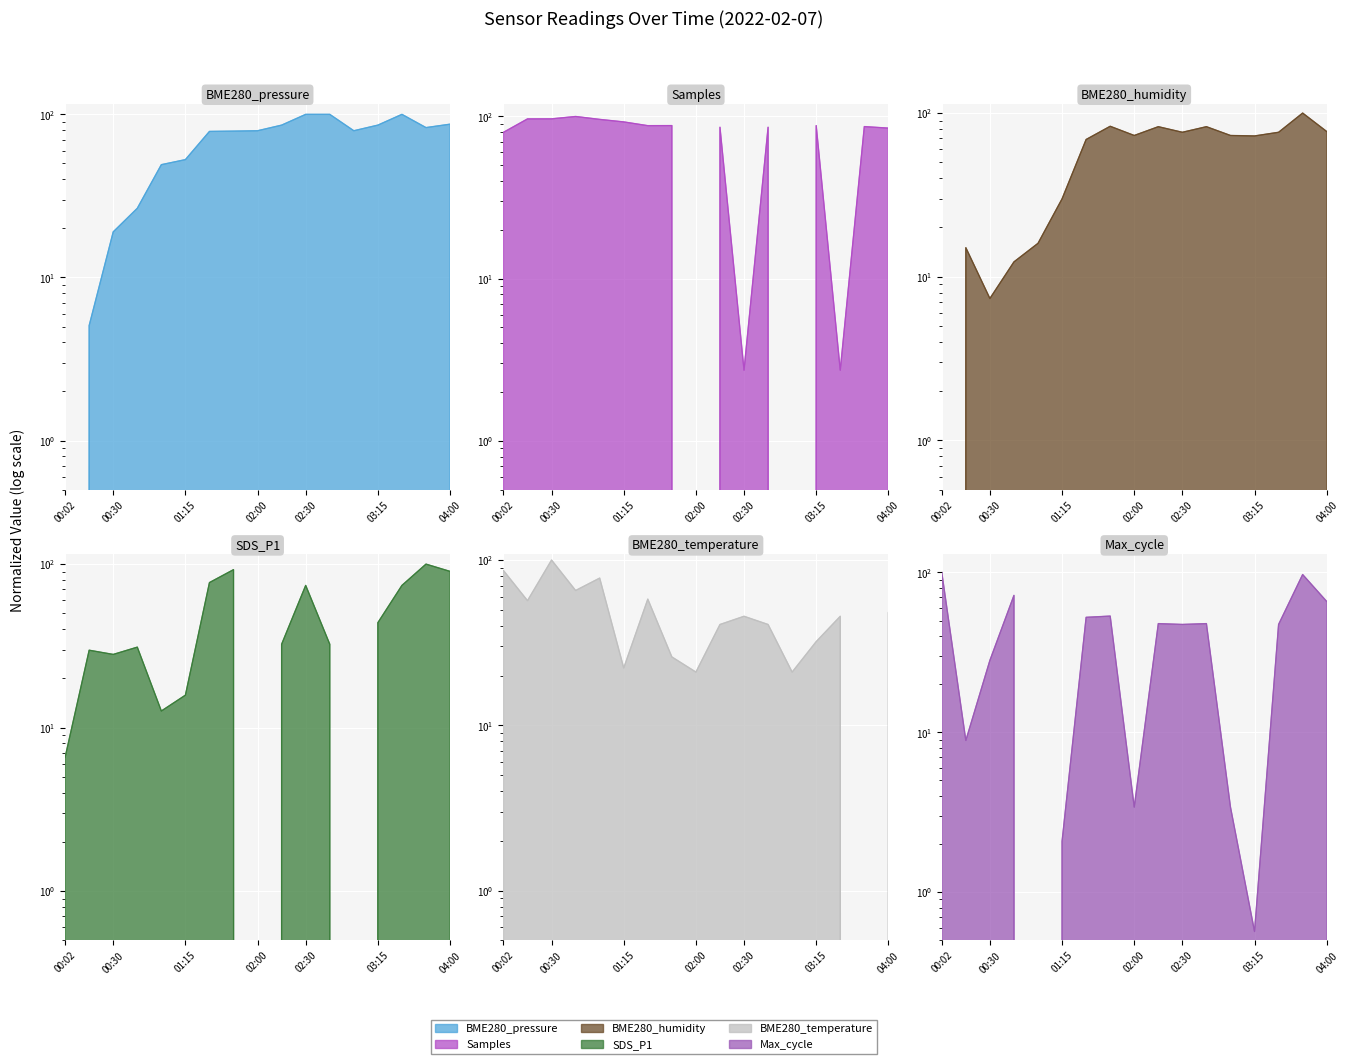

List the labels in order of Max_cycle value, smallest first.

01:00, 03:15, 01:15, 02:00, 03:00, 00:15, 00:30, 02:30, 03:30, 02:15, 02:45, 01:30, 01:45, 04:00, 00:45, 03:45, 00:02